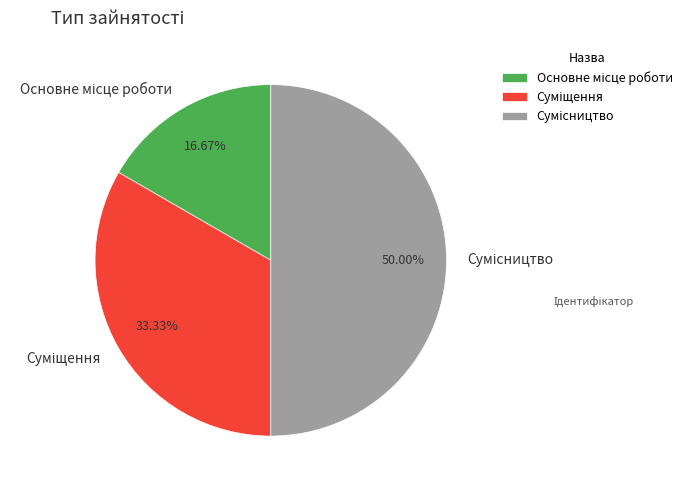

What is the total percentage of Суміщення and Сумісництво?

83.3%